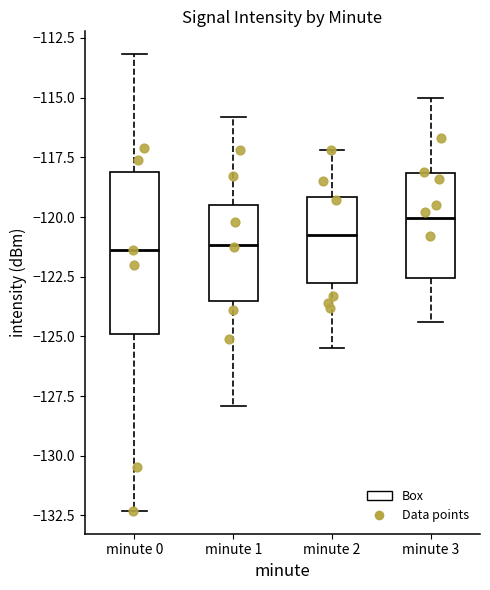

Reading left to right, transcribe this box plot: for each box, give where its median line is, the range the box spans, and where its two whiskers end, as read against the y-axis. The values are not printed on the chart, so give them approximately, as read against the axis.

minute 0: median -121.5, box -125.0 to -118.0, whiskers -132.5 to -113.0
minute 1: median -121.0, box -123.5 to -119.5, whiskers -128.0 to -116.0
minute 2: median -120.5, box -122.5 to -119.0, whiskers -125.5 to -117.0
minute 3: median -120.0, box -122.5 to -118.0, whiskers -124.5 to -115.0